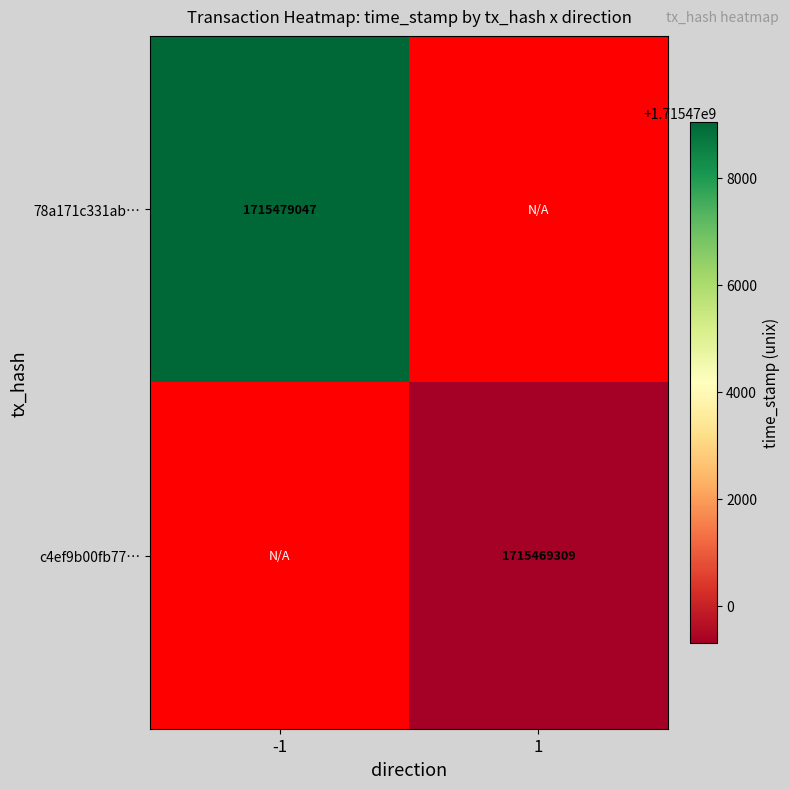

The value of c4ef9b00fb77… at 1 is 1715469309. True or false?

True